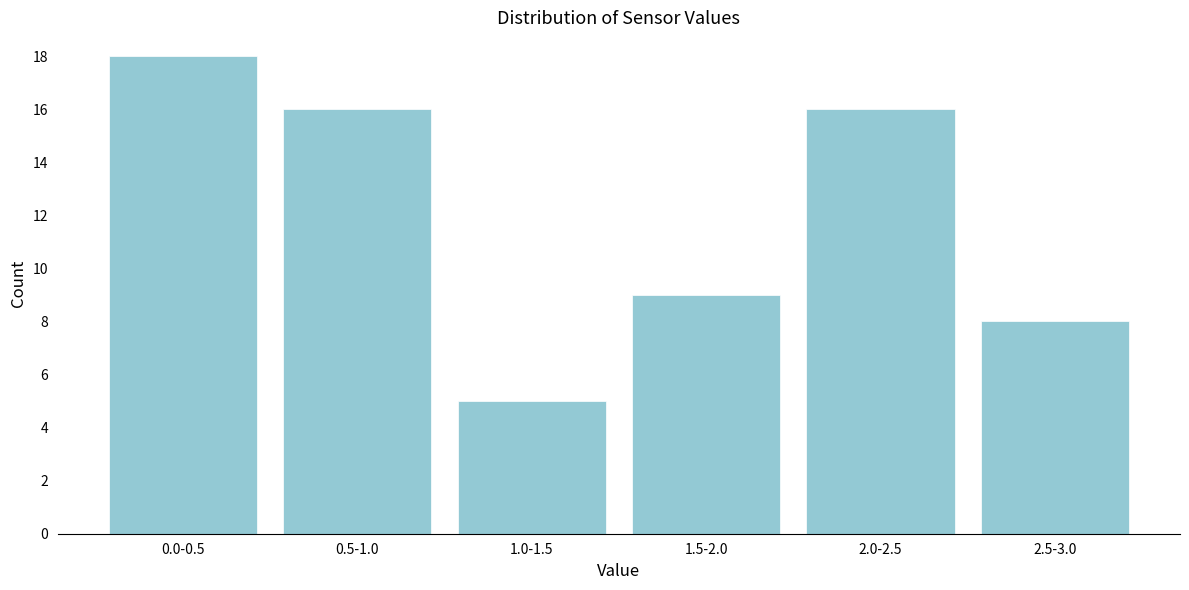

Reading right to left, transcribe all the data shown in this chart.

8	16	9	5	16	18